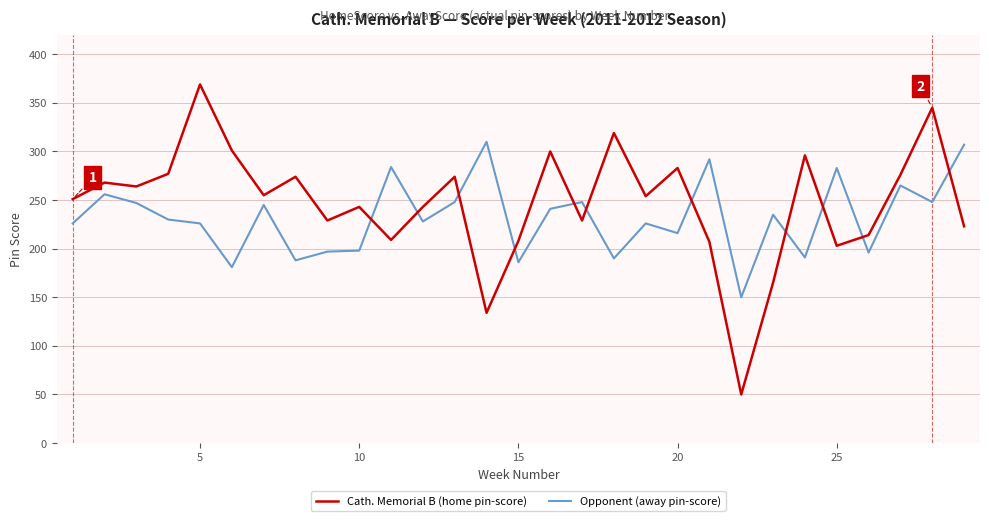

Rank the series by their maximum value, from lowest to highest.

Opponent (away pin-score), Cath. Memorial B (home pin-score)